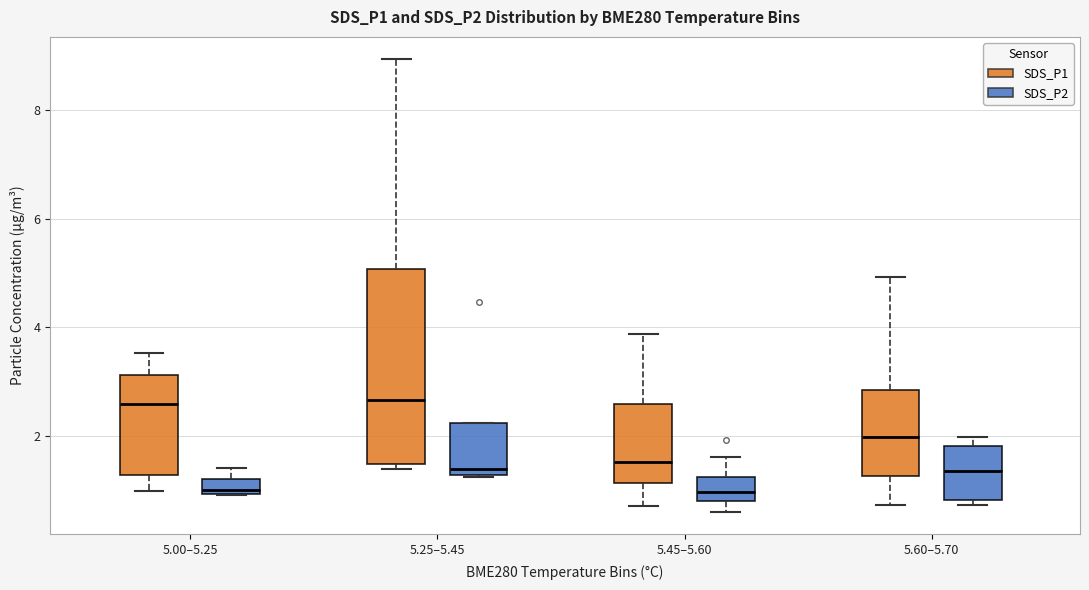

Comparing the boxes themselves (not the whiskers), which one is the tallest?

5.25–5.45 (SDS_P1)